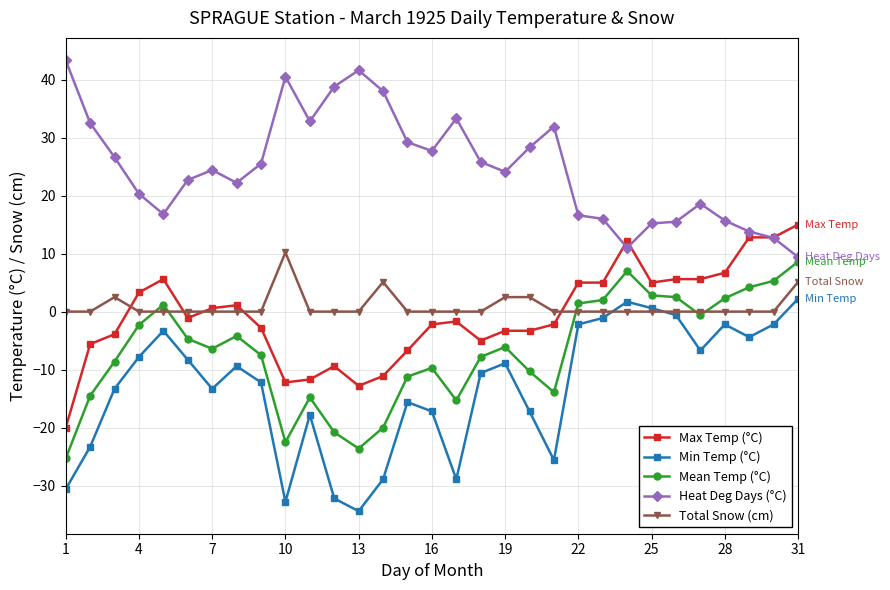

What is the highest value of the Min Temp (°C) series?

2.2